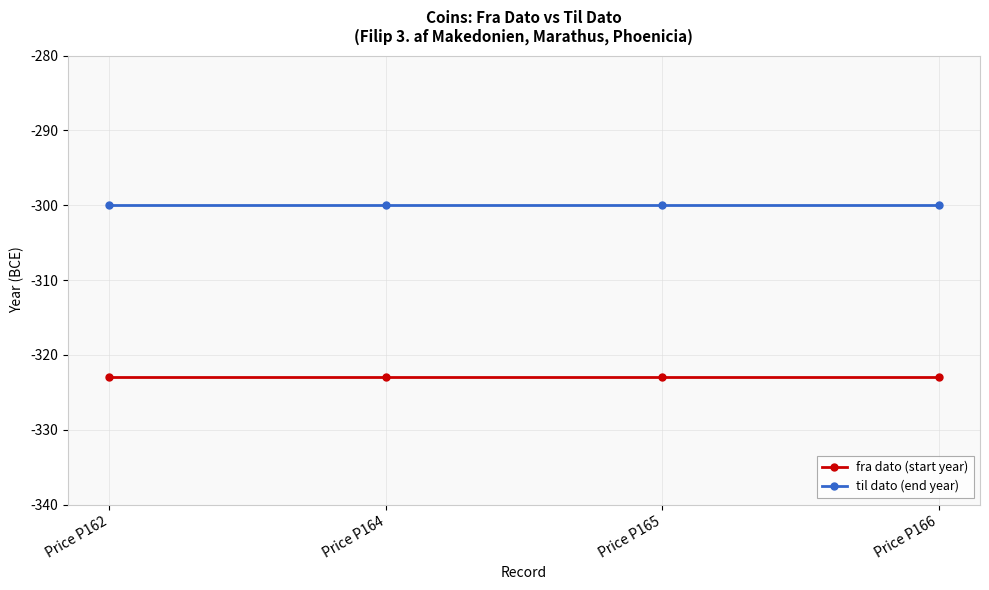

What is the total value across all series at Price P166?

-623